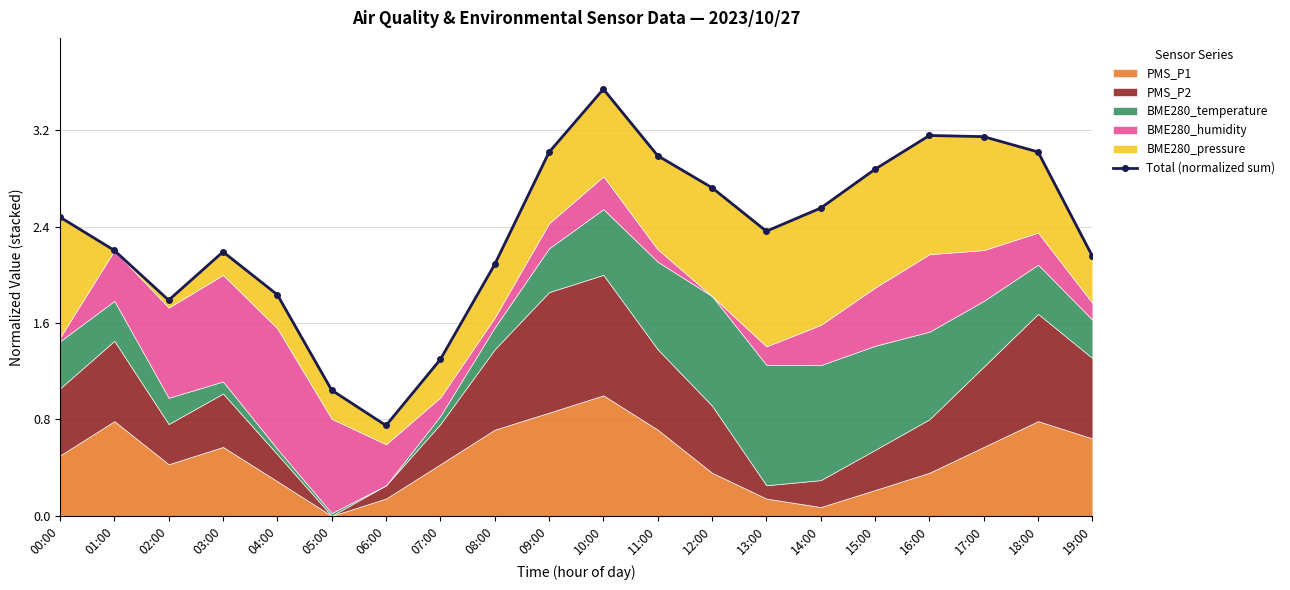

Count the number of categories in the chart.

20